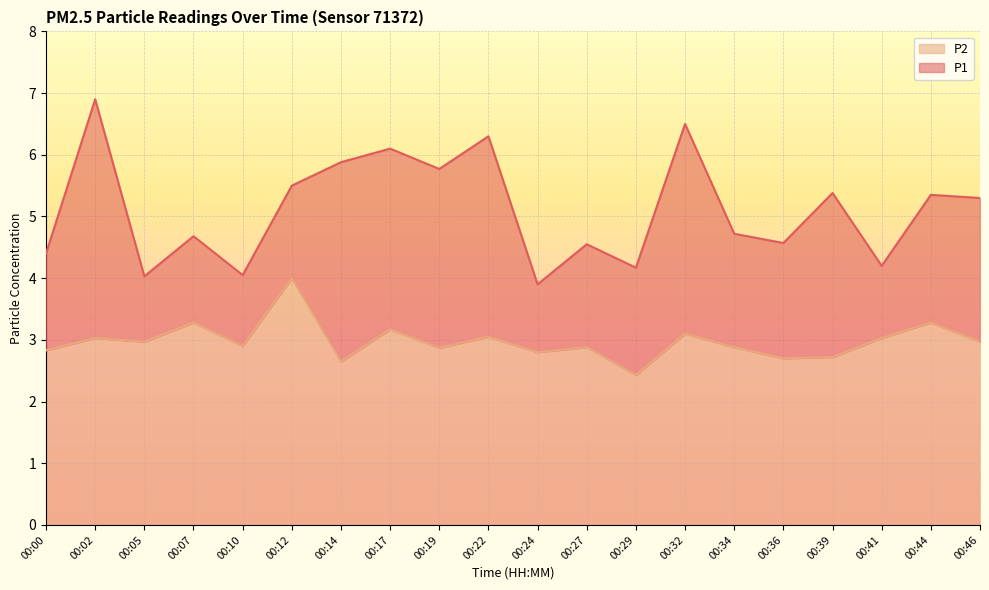

How many series are shown in this chart?

2